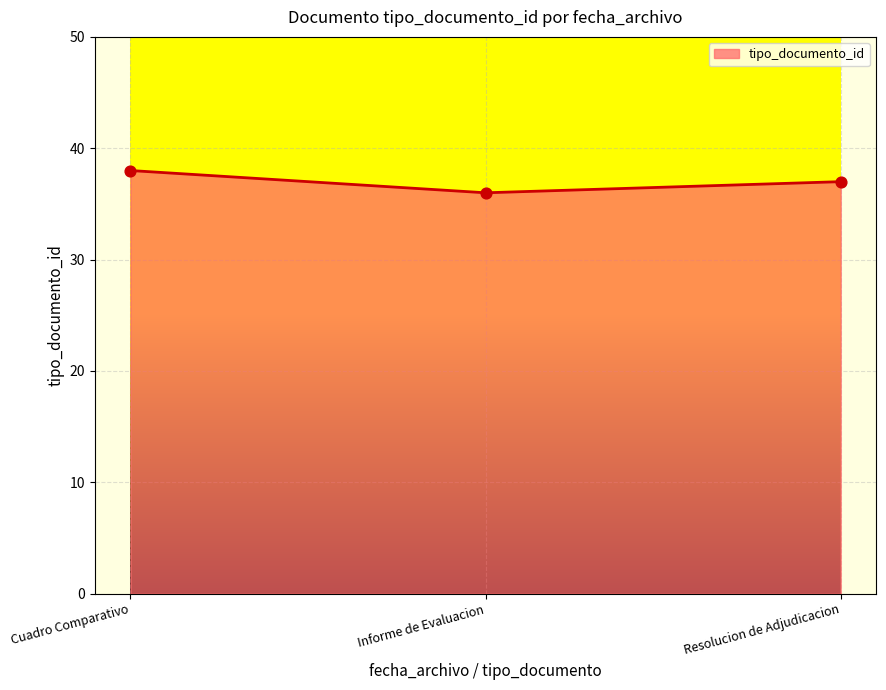

What is the change in value from Informe de Evaluacion to Resolucion de Adjudicacion?

+1